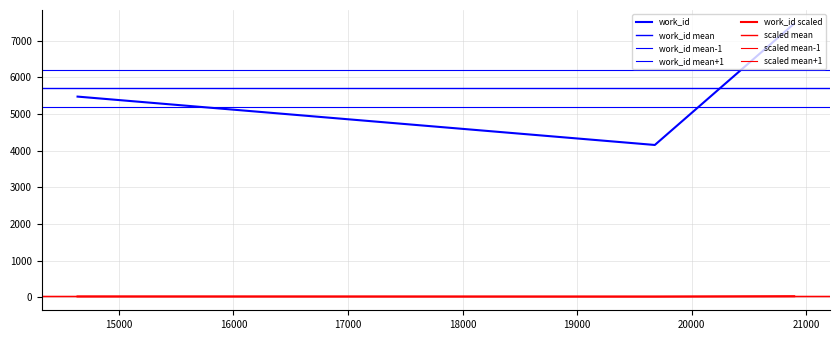

Is it true that the value at 14640 is 32.5?

False